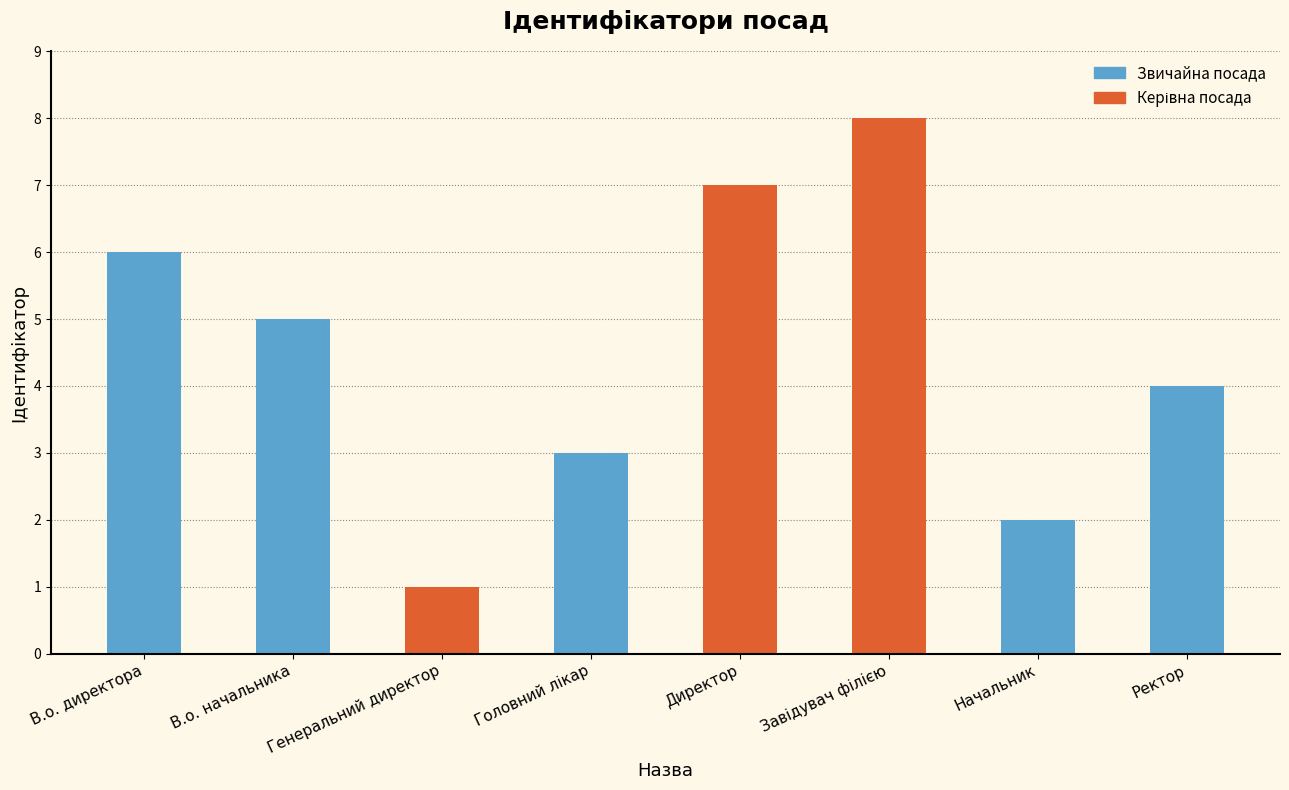

The value at Директор is 4. True or false?

False